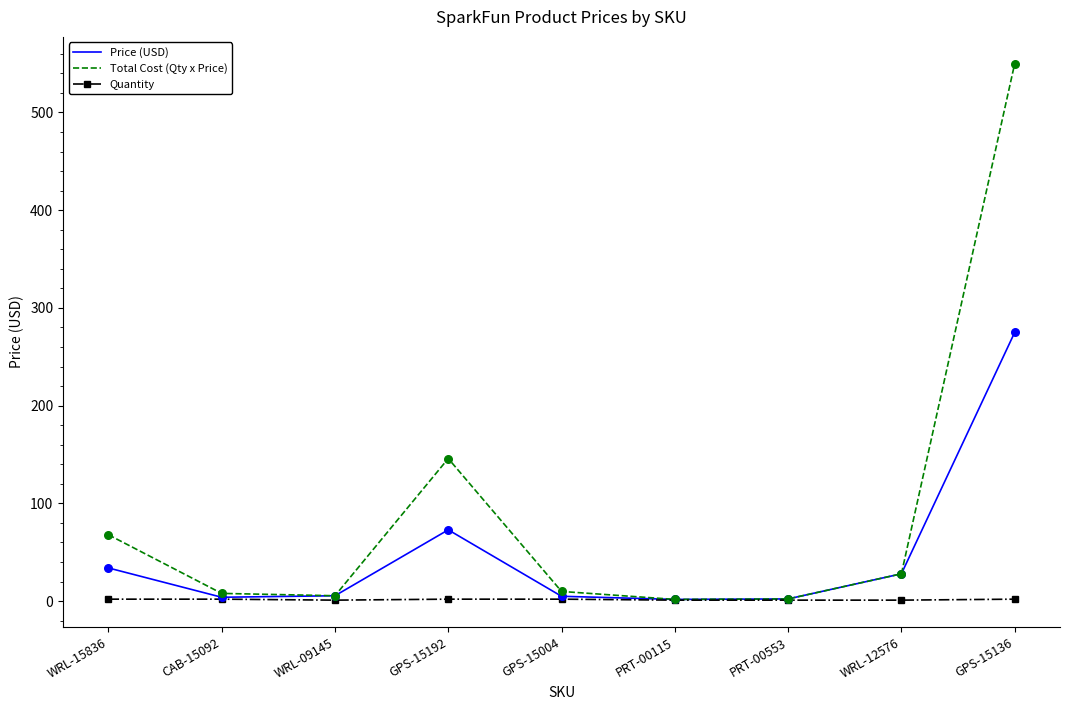

At how many categories does at least one series exceed 50?

3